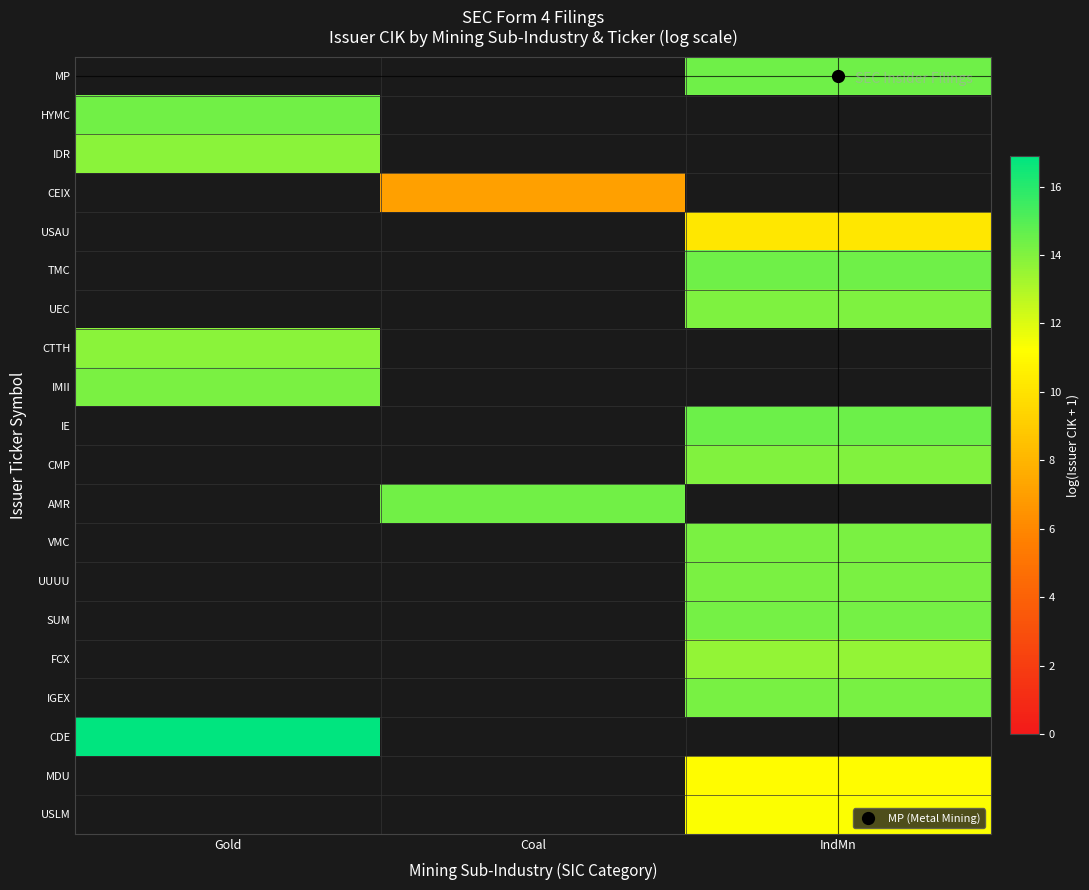

At which category does the chart reach its peak across all series?

Gold